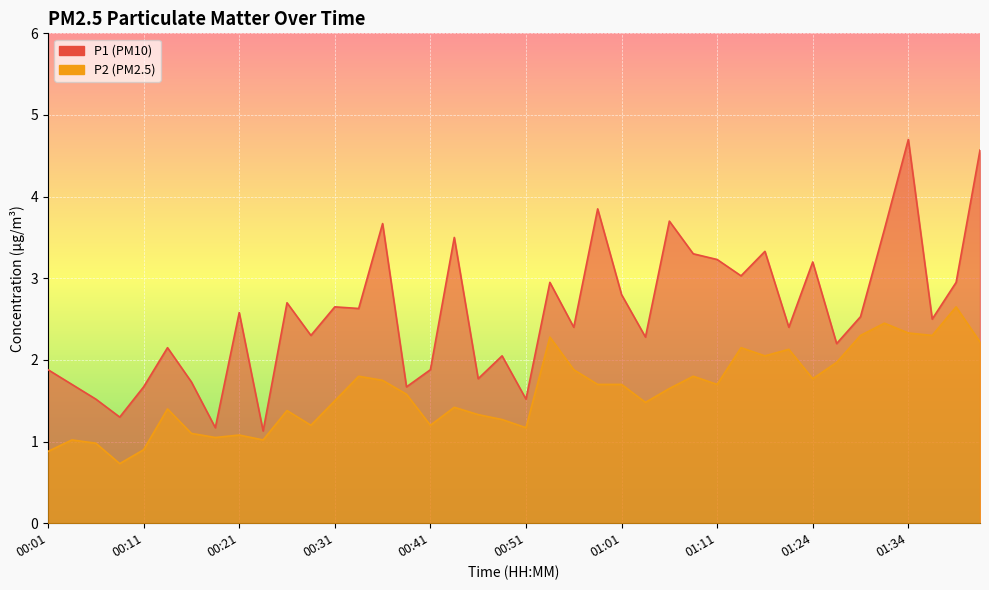

What is the total value across all series at 01:24?

5.0